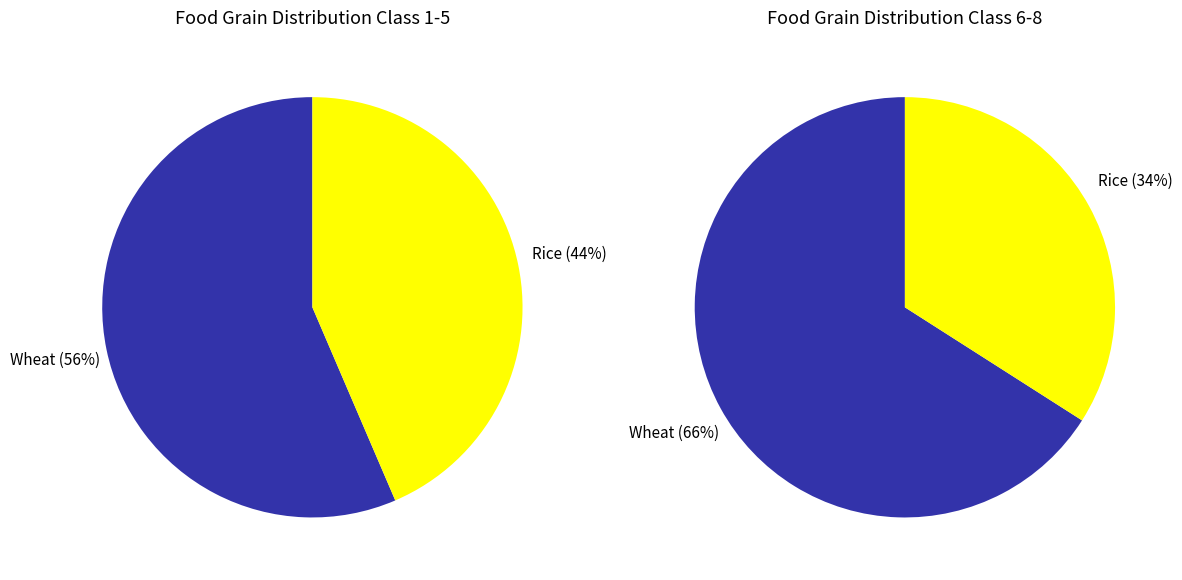

How many segments does this pie chart have?

2